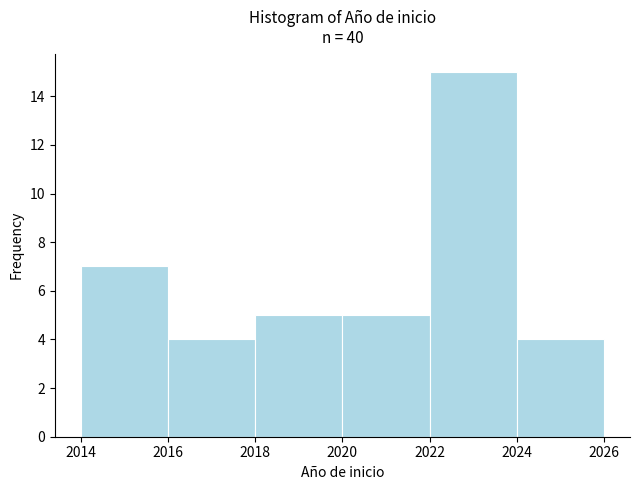

Which range on the x-axis has the tallest bar?

2022 to 2024